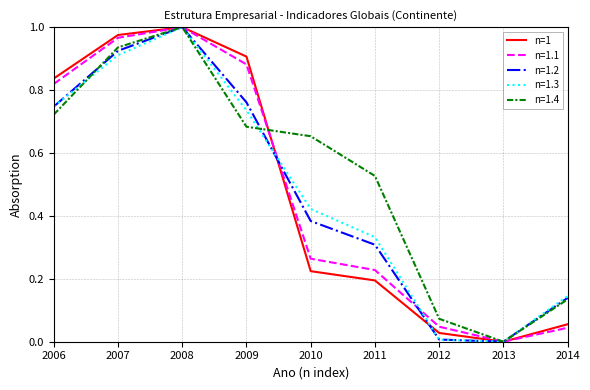

Which category has the highest value across all series?

2008